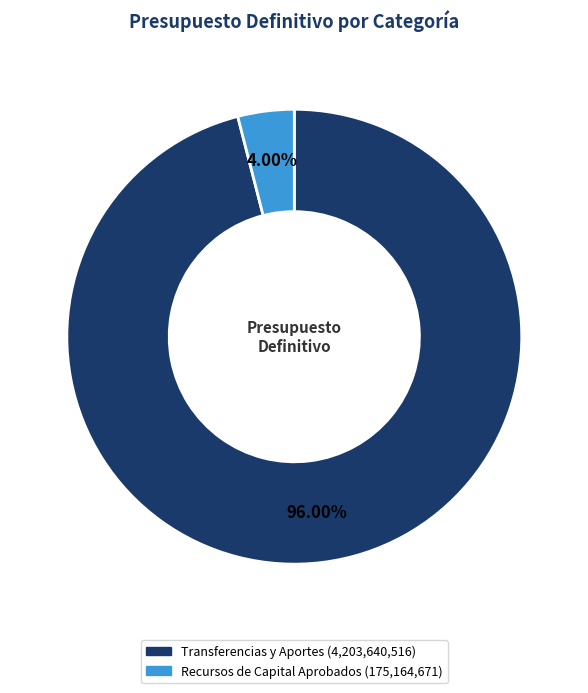

What percentage is the Transferencias y Aportes slice, to the nearest percent?

96%